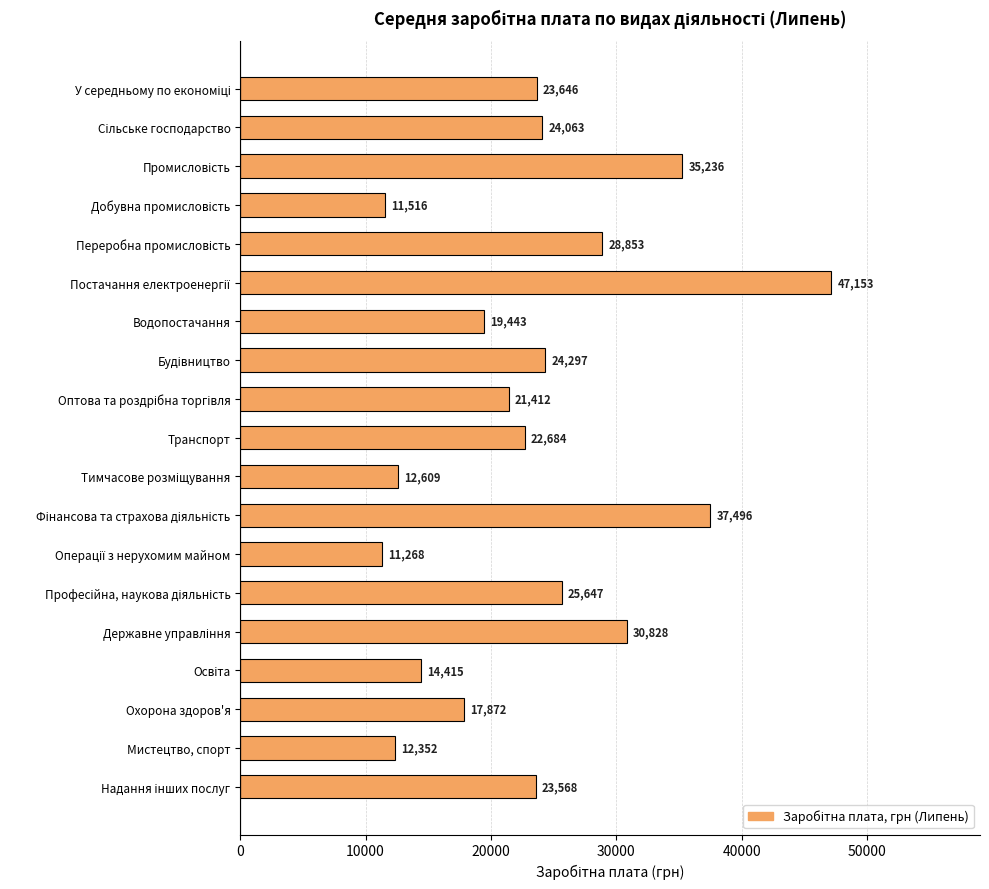

What is the approximate value at Водопостачання, to the nearest 100?

19400